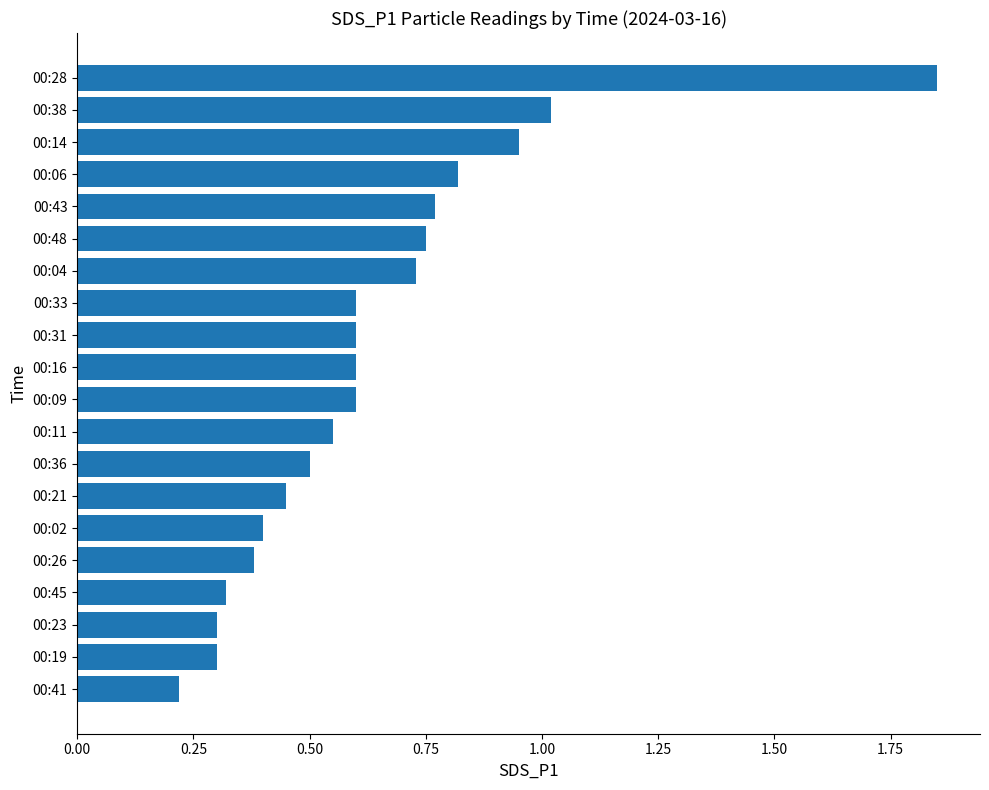

Are the bars horizontal?

Yes